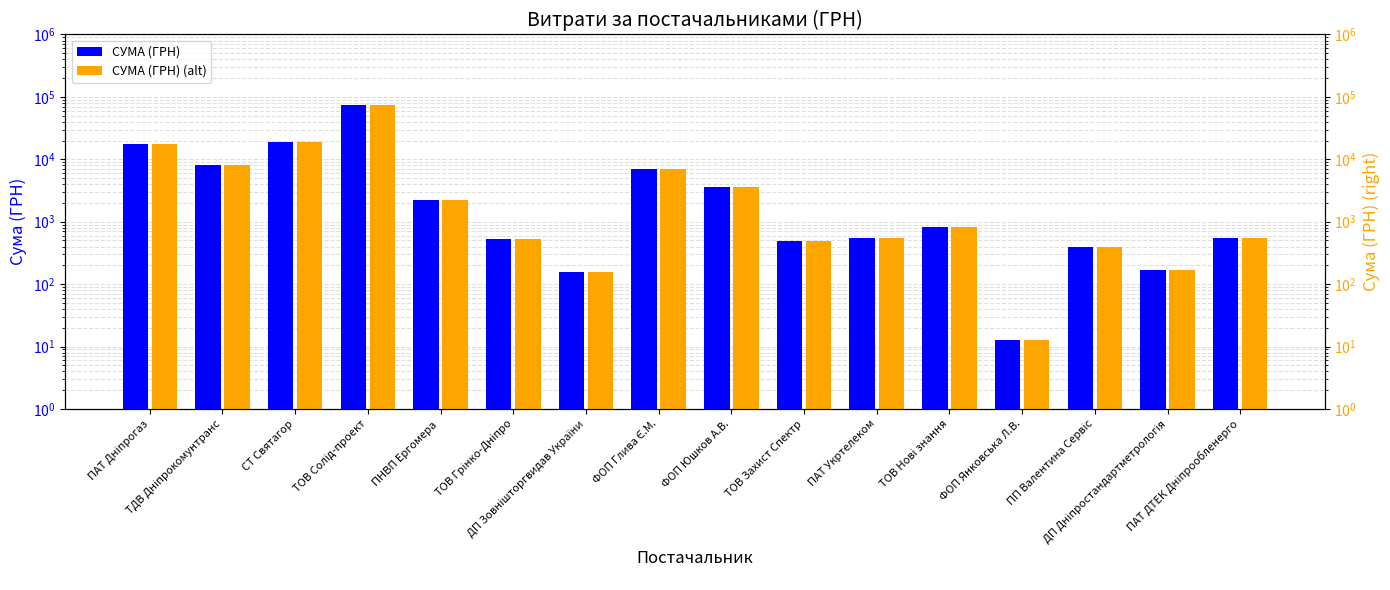

At which label does СУМА (ГРН) (alt) reach its minimum?

ФОП Янковська Л.В.